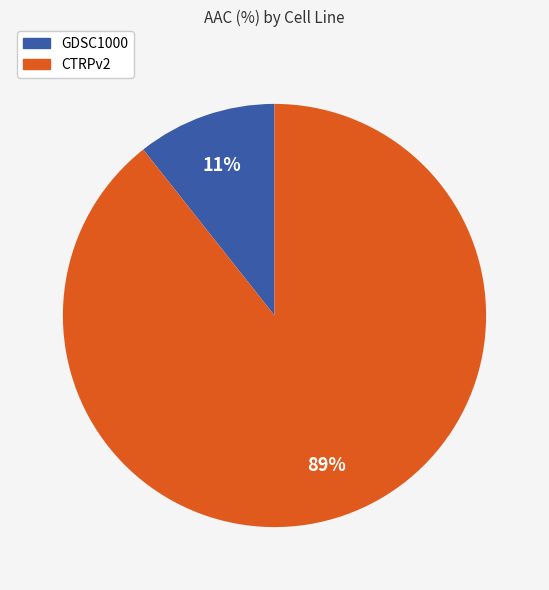

True or false: CTRPv2 accounts for 96% of the total.

False